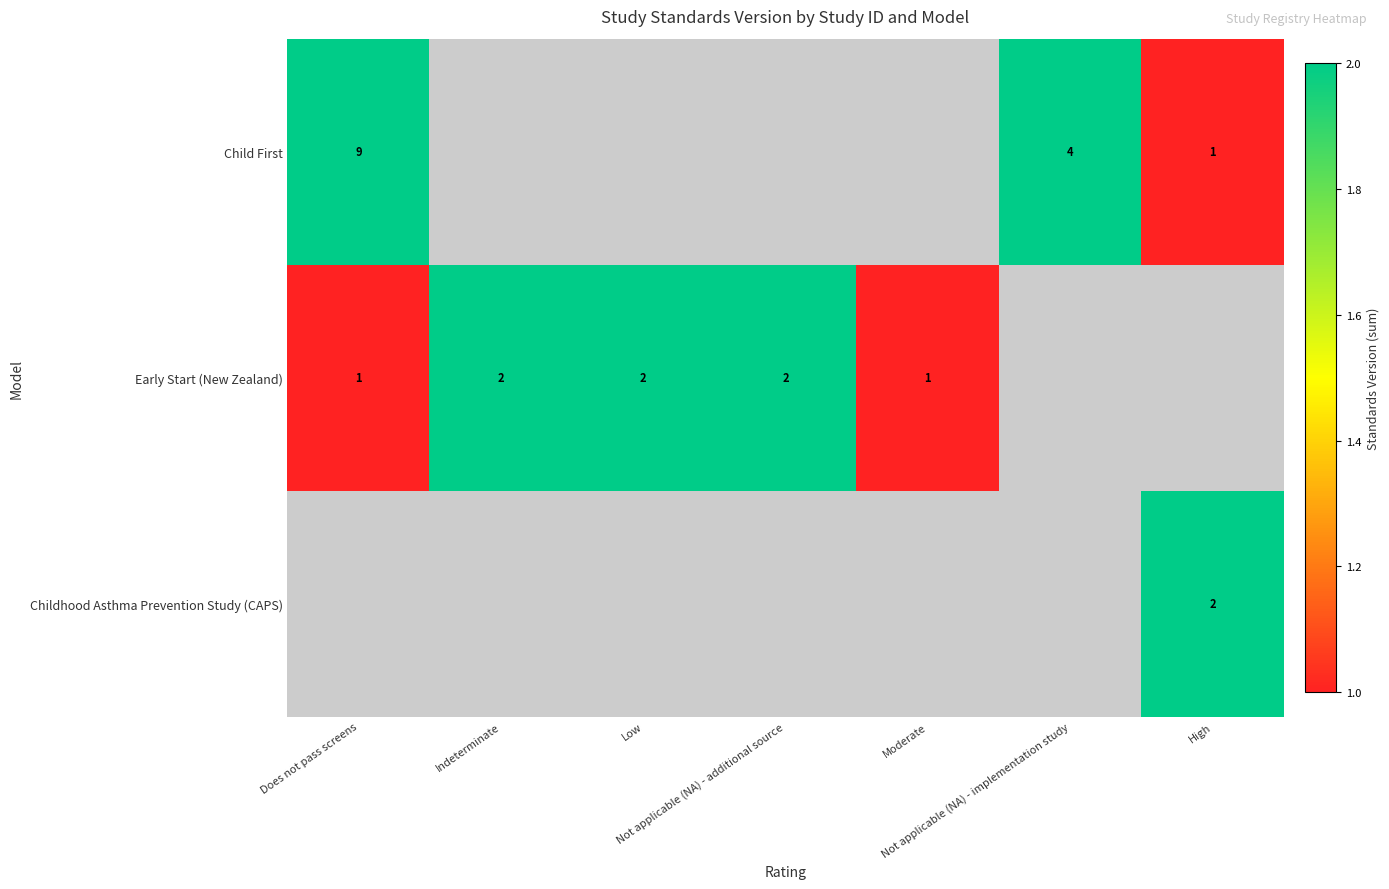

What is the difference between the Early Start (New Zealand) values at Does not pass screens and Low?

1.0